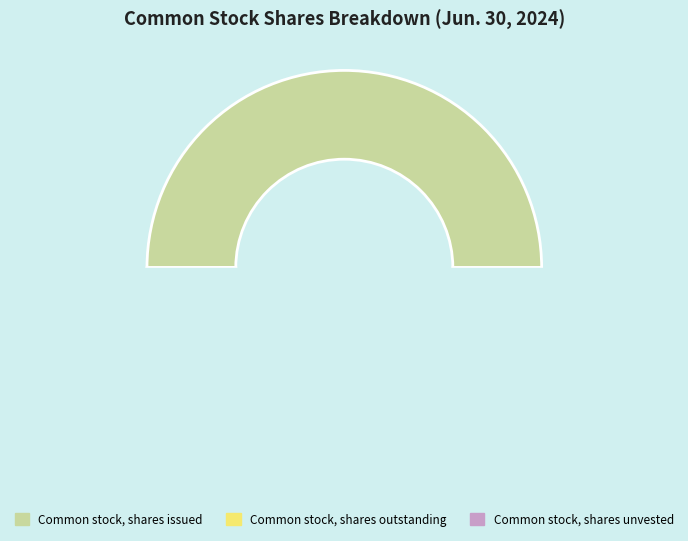

To the nearest percent, what is the combined percentage of Common stock, shares unvested and Common stock, shares outstanding?

50%